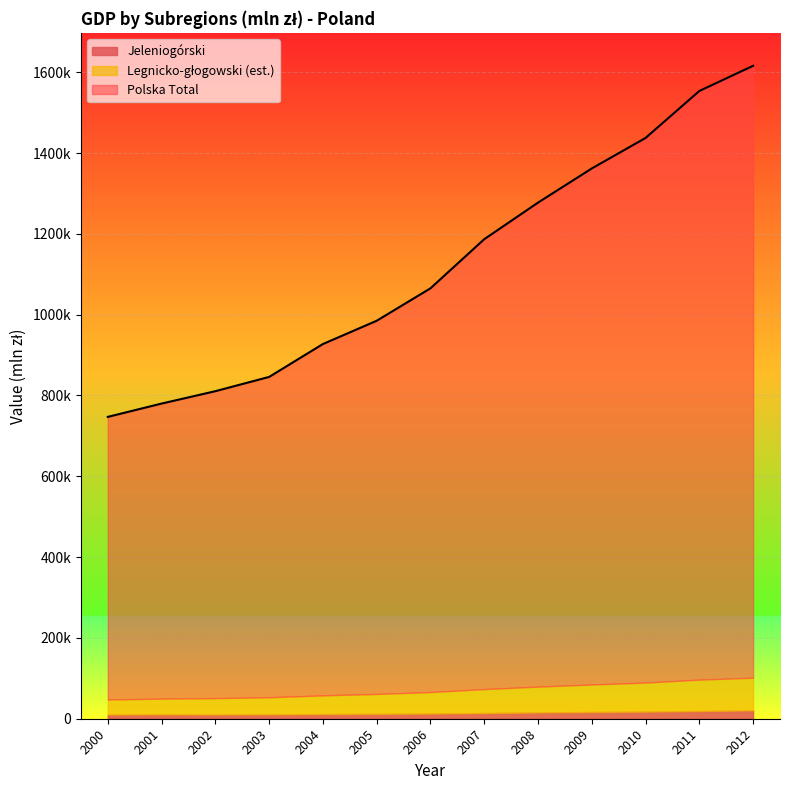

List the labels in order of value, smallest first.

2000, 2001, 2002, 2003, 2004, 2005, 2006, 2007, 2008, 2009, 2010, 2011, 2012